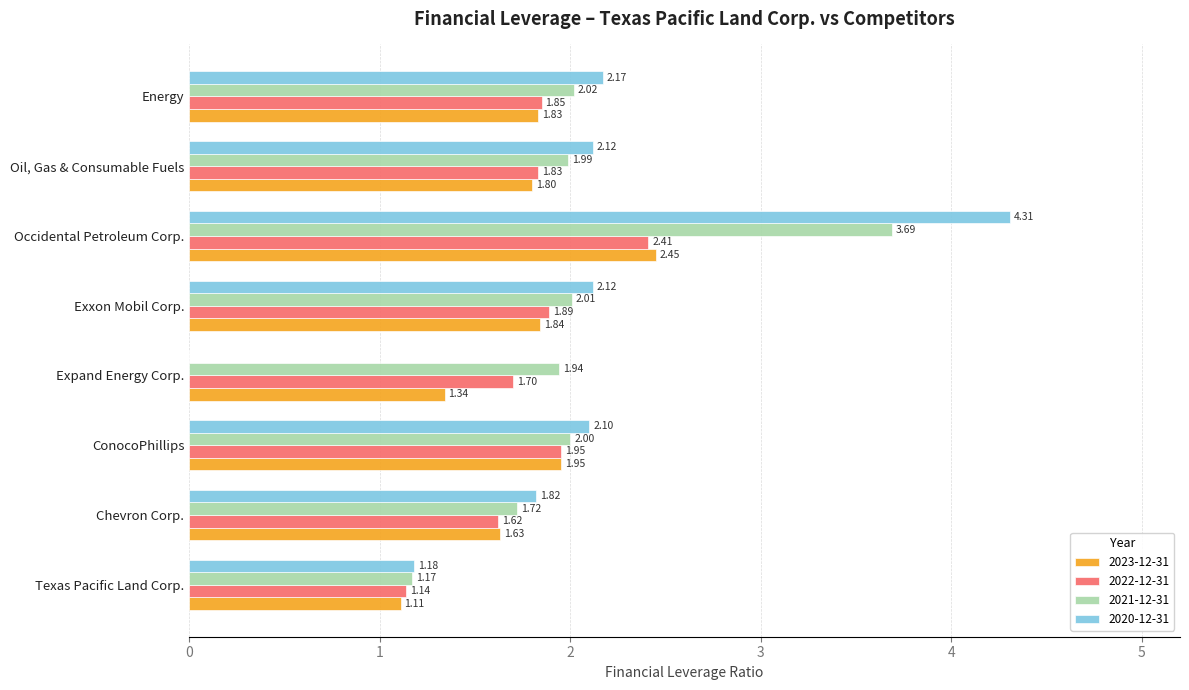

At which label does 2020-12-31 reach its peak?

Occidental Petroleum Corp.